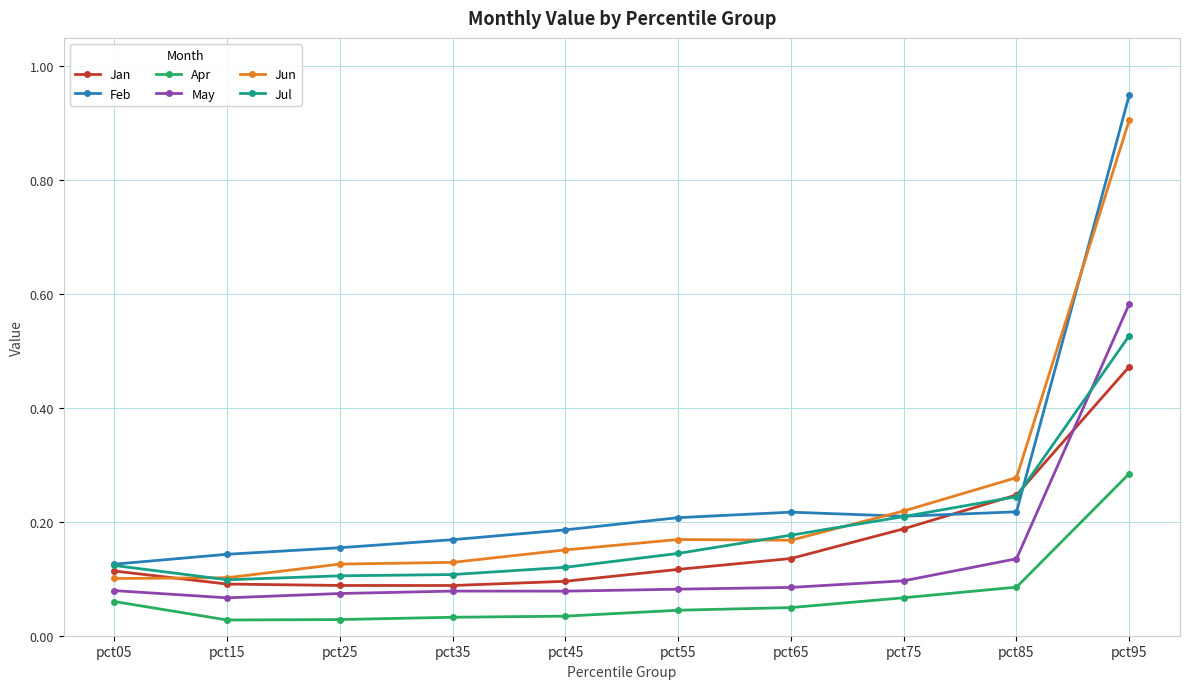

Rank the series by their maximum value, from lowest to highest.

Apr, Jan, Jul, May, Jun, Feb